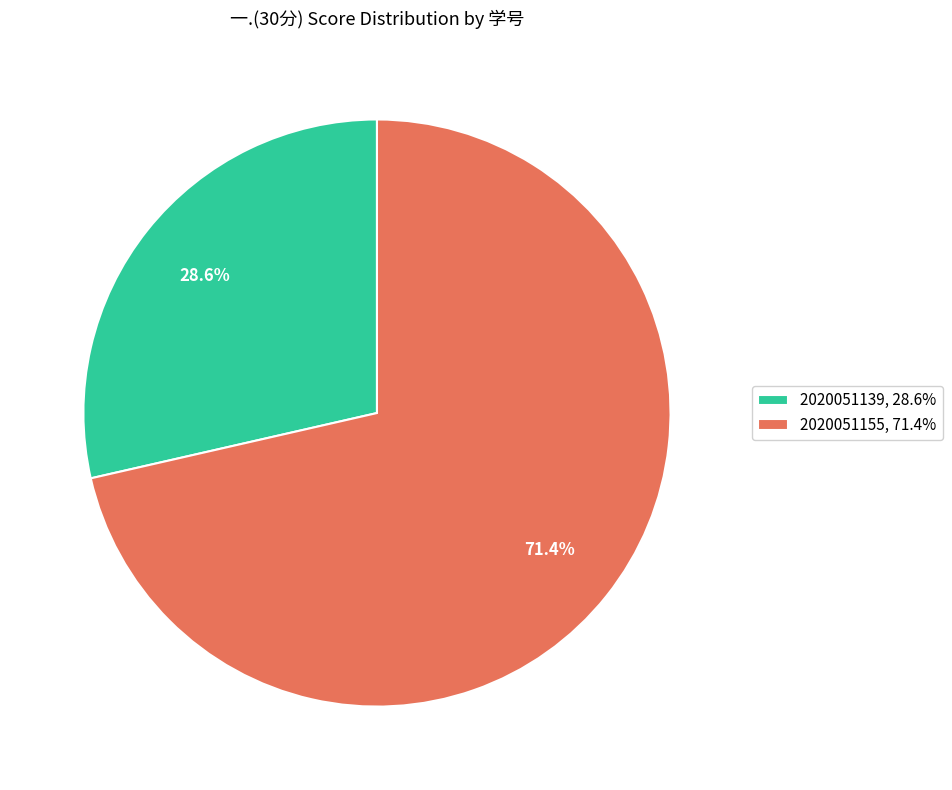

Which category accounts for the majority?

2020051155